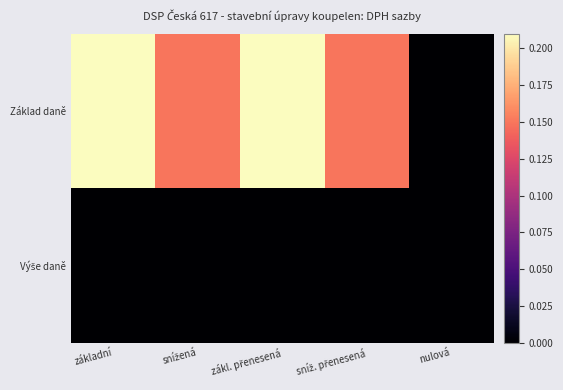

List the series in order of their overall mean, highest first.

Základ daně, Výše daně